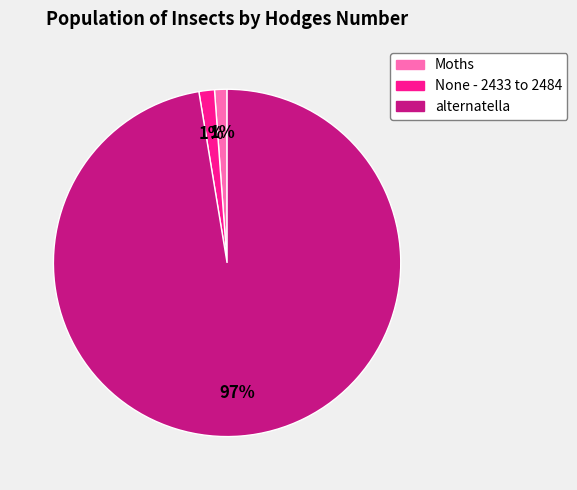

To the nearest percent, what is the average slice percentage?

33%